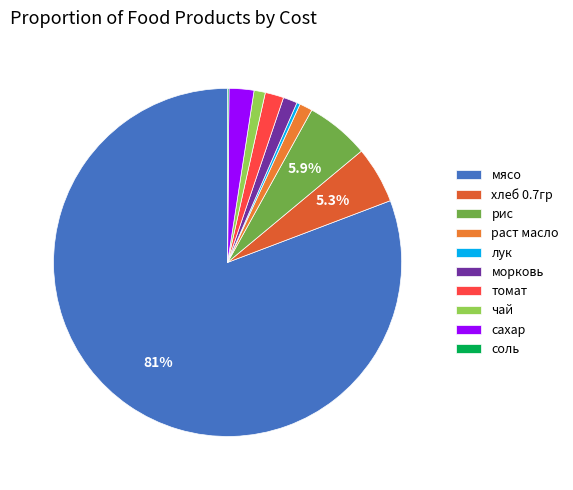

Does мясо represent more than half of the total?

Yes